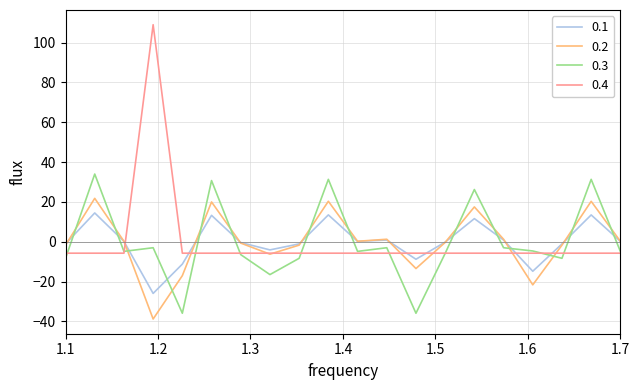

Which series has the widest spread of values?

0.4